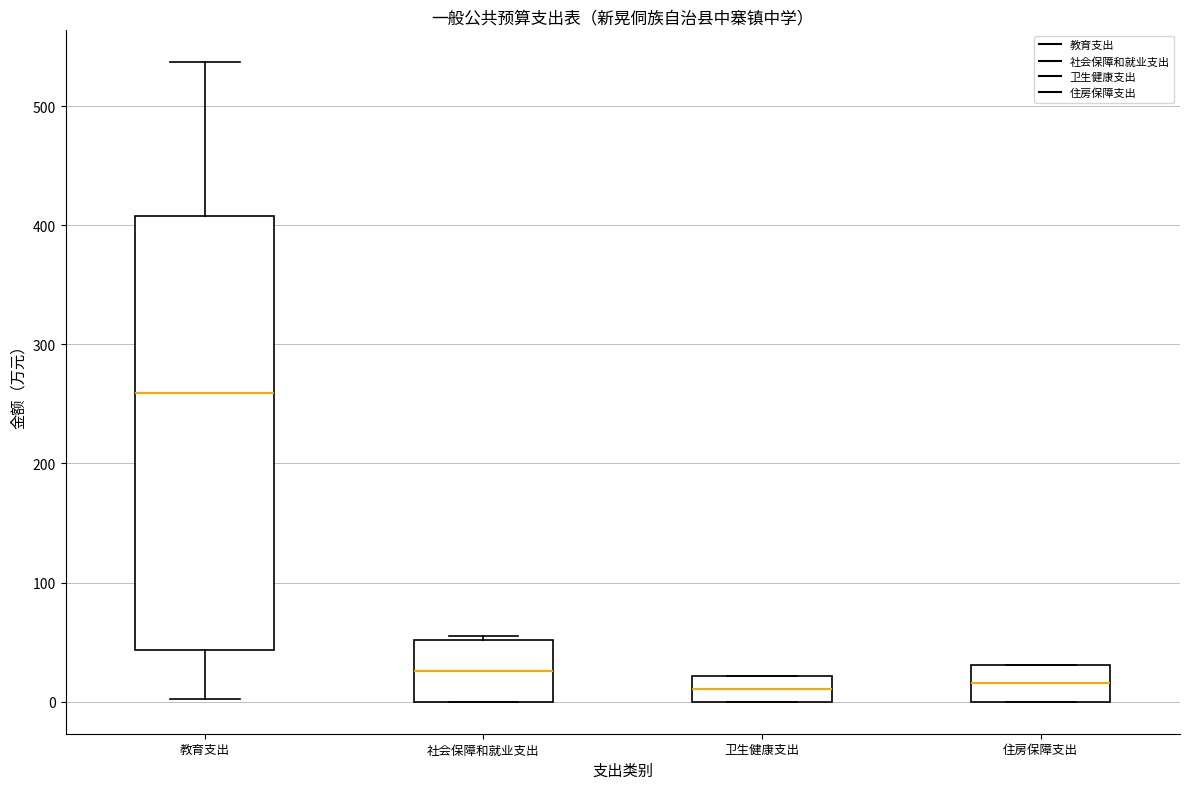

Reading left to right, transcribe this box plot: for each box, give where its median line is, the range the box spans, and where its two whiskers end, as read against the y-axis. The values are not printed on the chart, so give them approximately, as read against the axis.

教育支出: median 260, box 40 to 410, whiskers 0 to 540
社会保障和就业支出: median 30, box 0 to 50, whiskers 0 to 60
卫生健康支出: median 10, box 0 to 20, whiskers 0 to 20
住房保障支出: median 20, box 0 to 30, whiskers 0 to 30